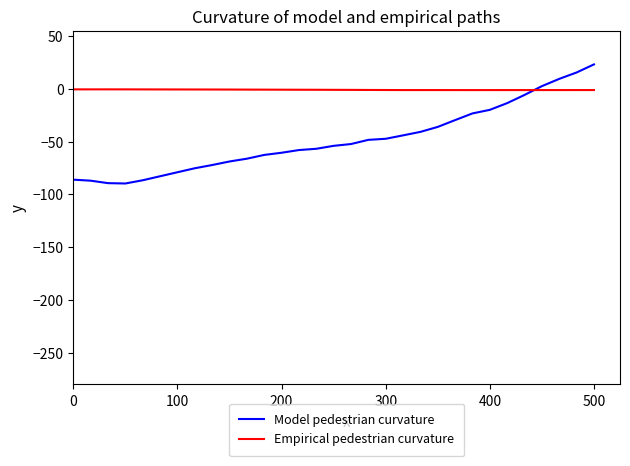

After their last crossing, which series has the higher values: Empirical pedestrian curvature or Model pedestrian curvature?

Model pedestrian curvature